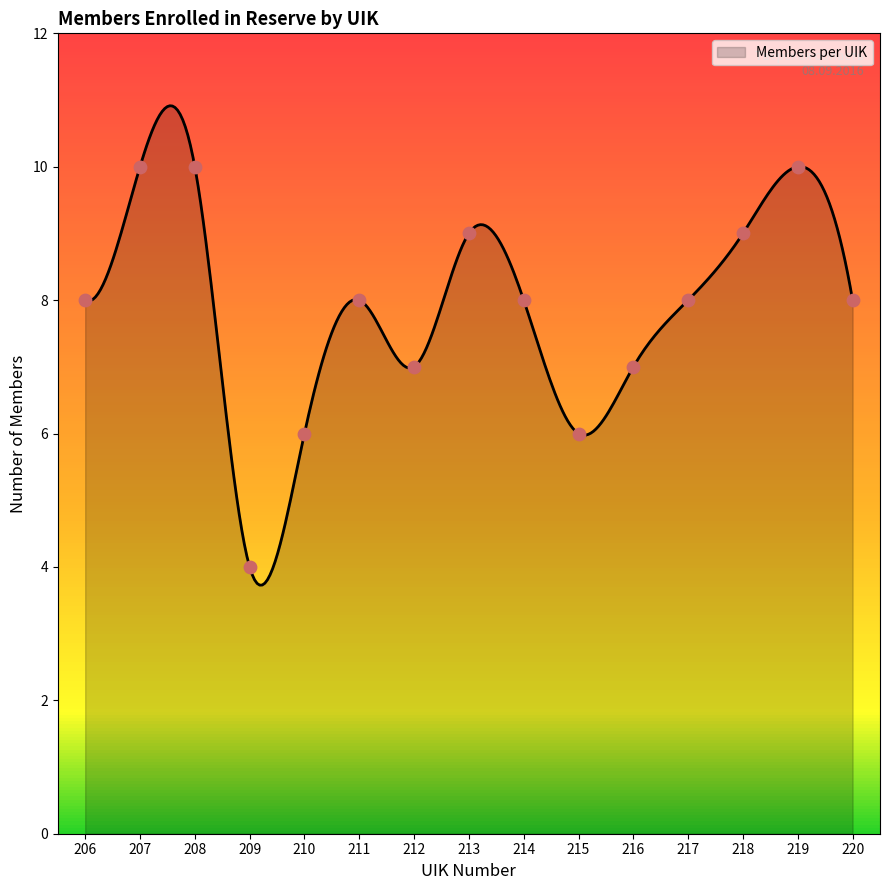

Which has a higher value, 219 or 207?

219